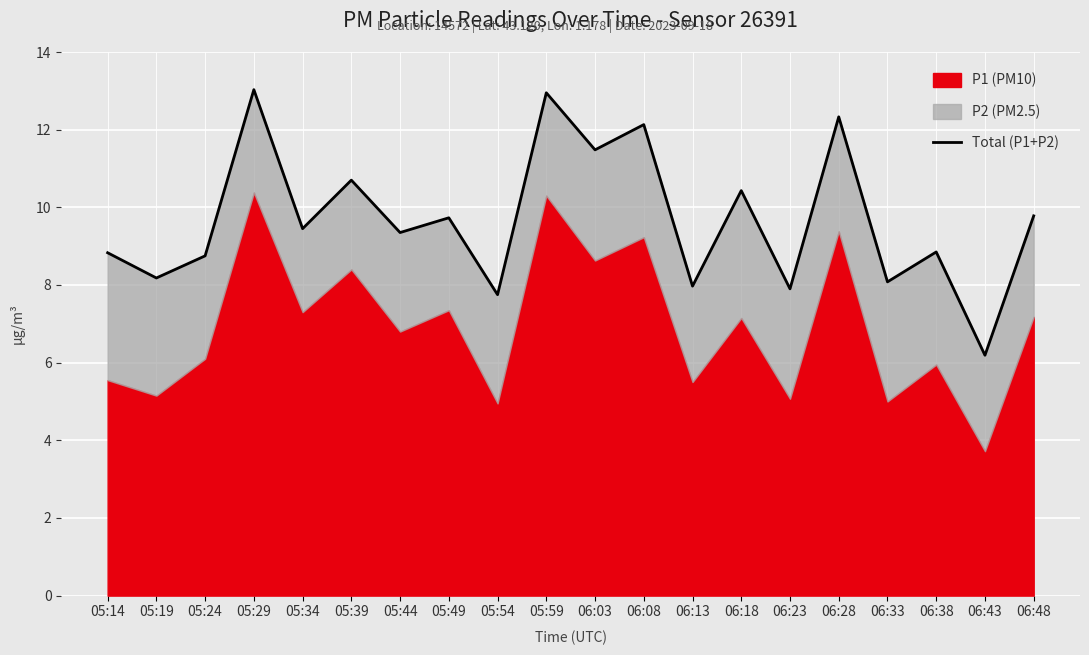

True or false: there are more than 1 points higher than both neighbors.

True